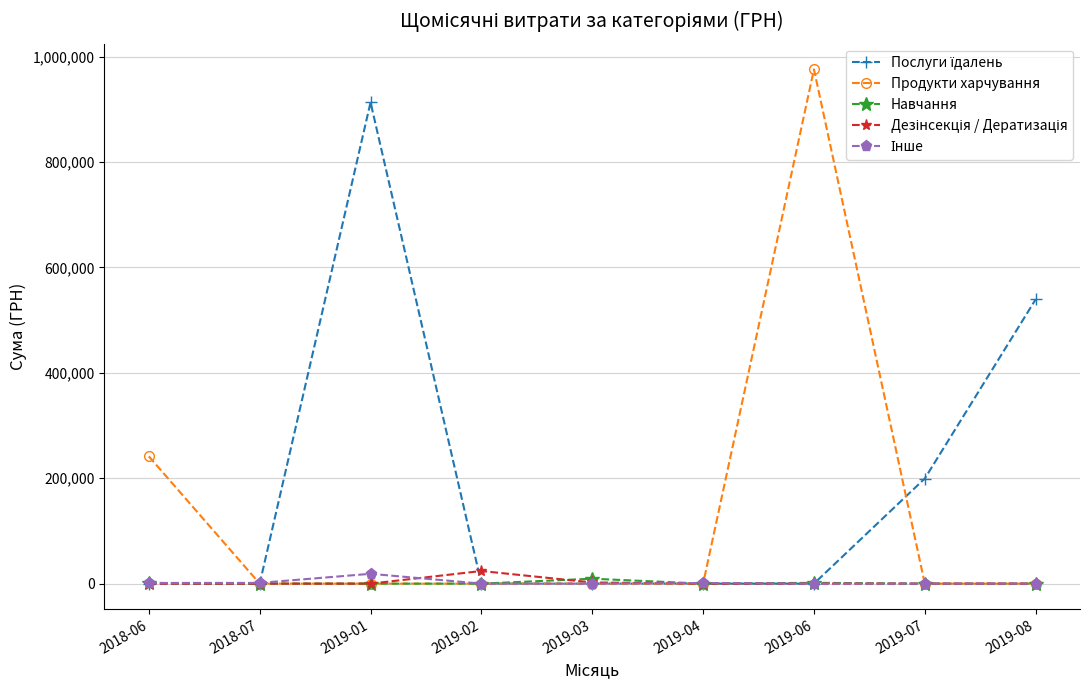

What is the greatest value displayed?

975977.9